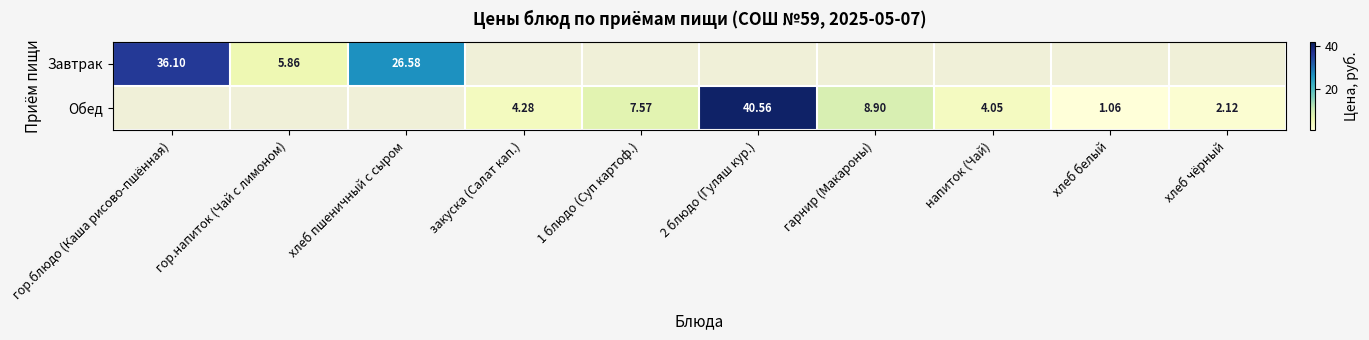

What is the maximum value for Завтрак?

36.1